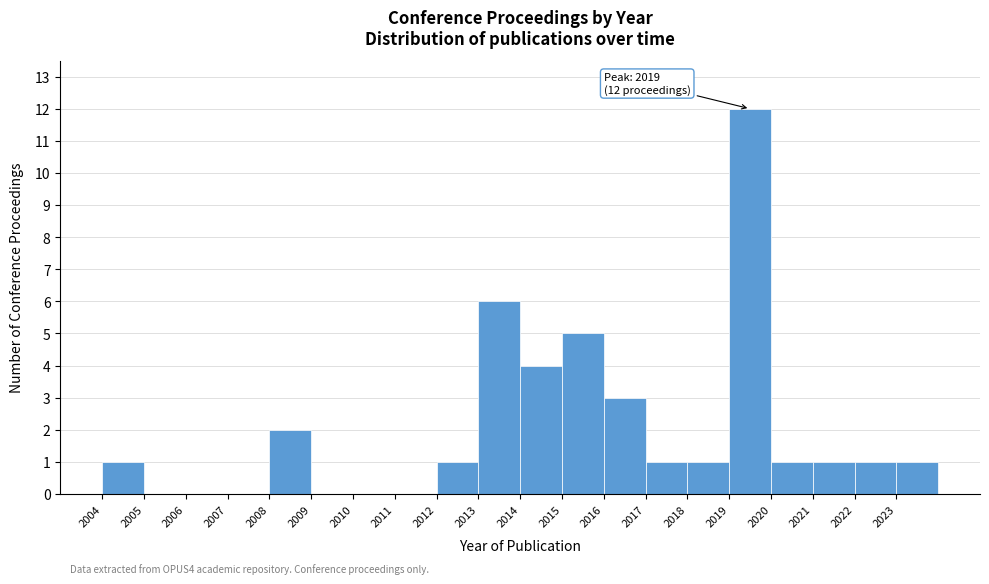

Which range on the x-axis has the tallest bar?

2019 to 2020